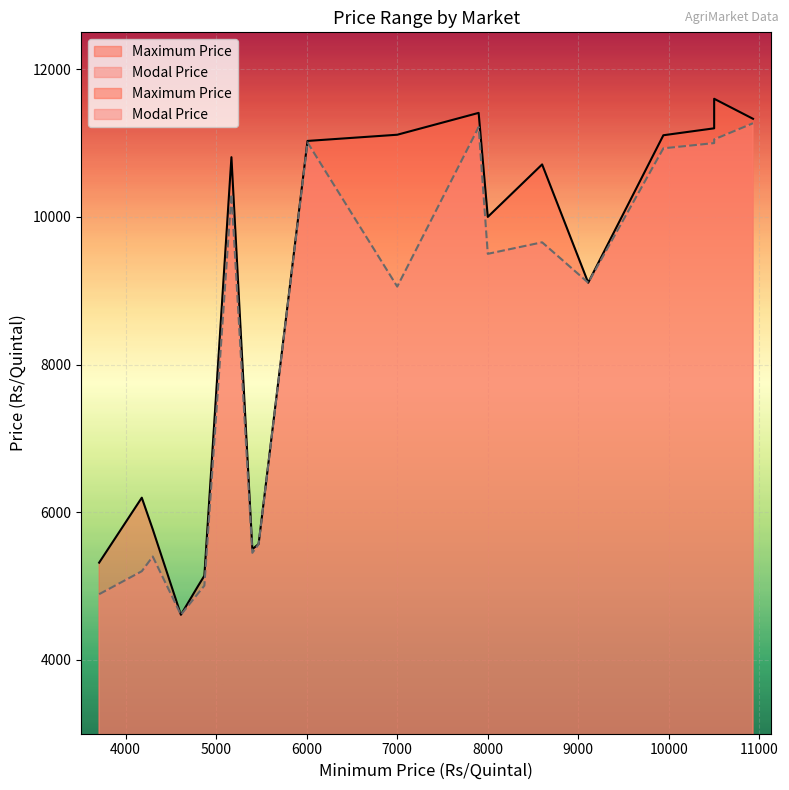

Is it true that Maximum Price equals 19651 at 4?

False